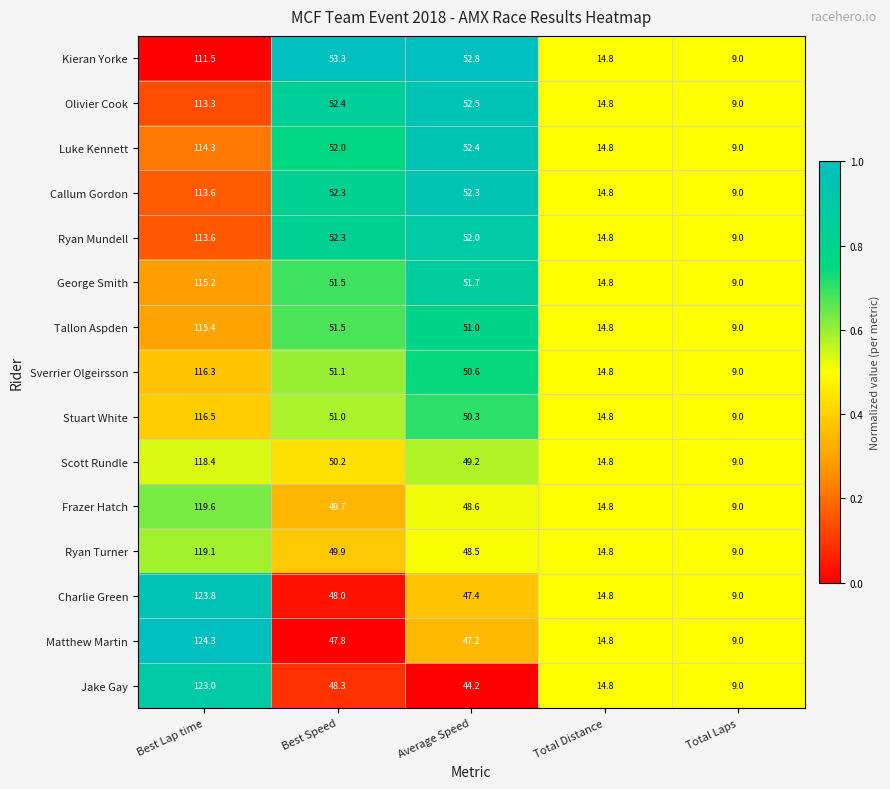

True or false: Ryan Turner has a value of 158.0 at Best Lap time.

False